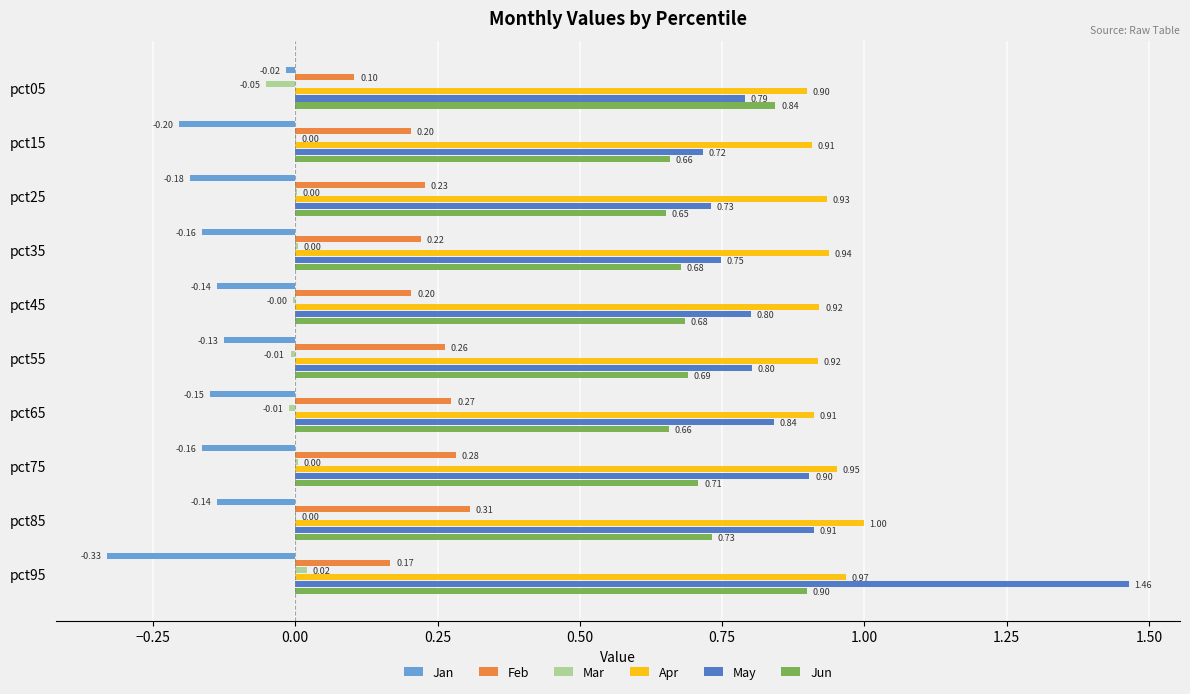

Which series has the largest total across all categories?

Apr